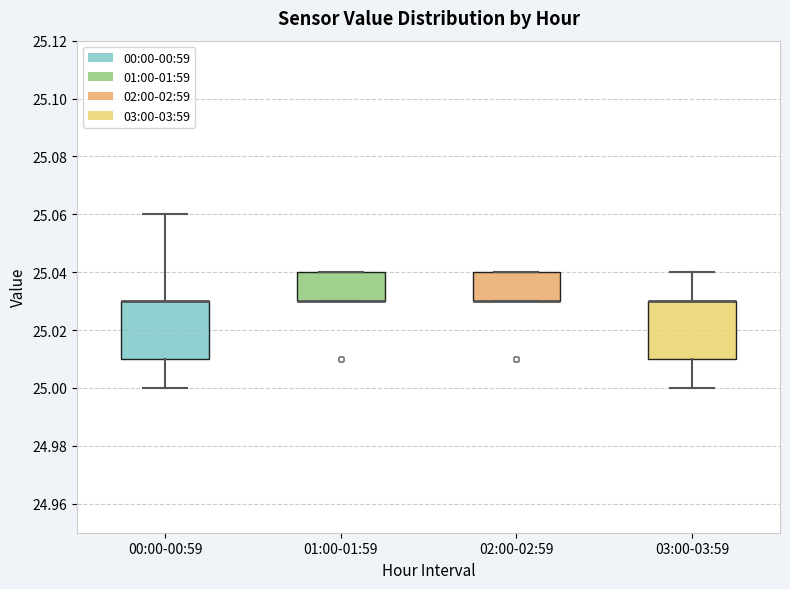

Where is the lower edge of the box for 02:00-02:59 on the y-axis? The values are not printed on the chart, so give them approximately, as read against the axis.

25.03